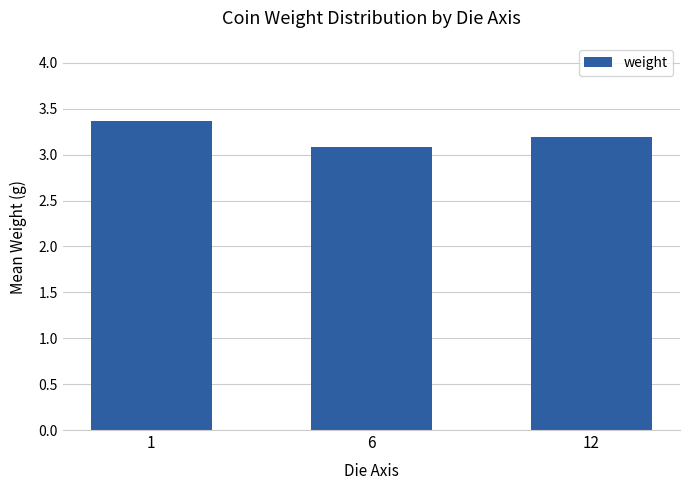

Is it true that the value at 12 is 3.2?

True